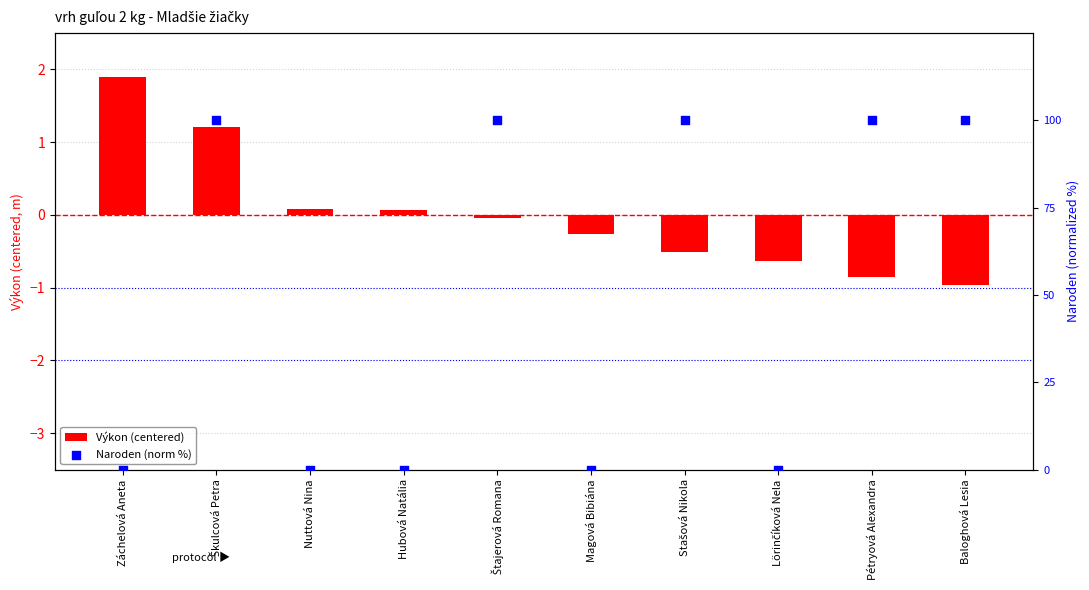

Which series contains the highest Y value?

Naroden (norm %)